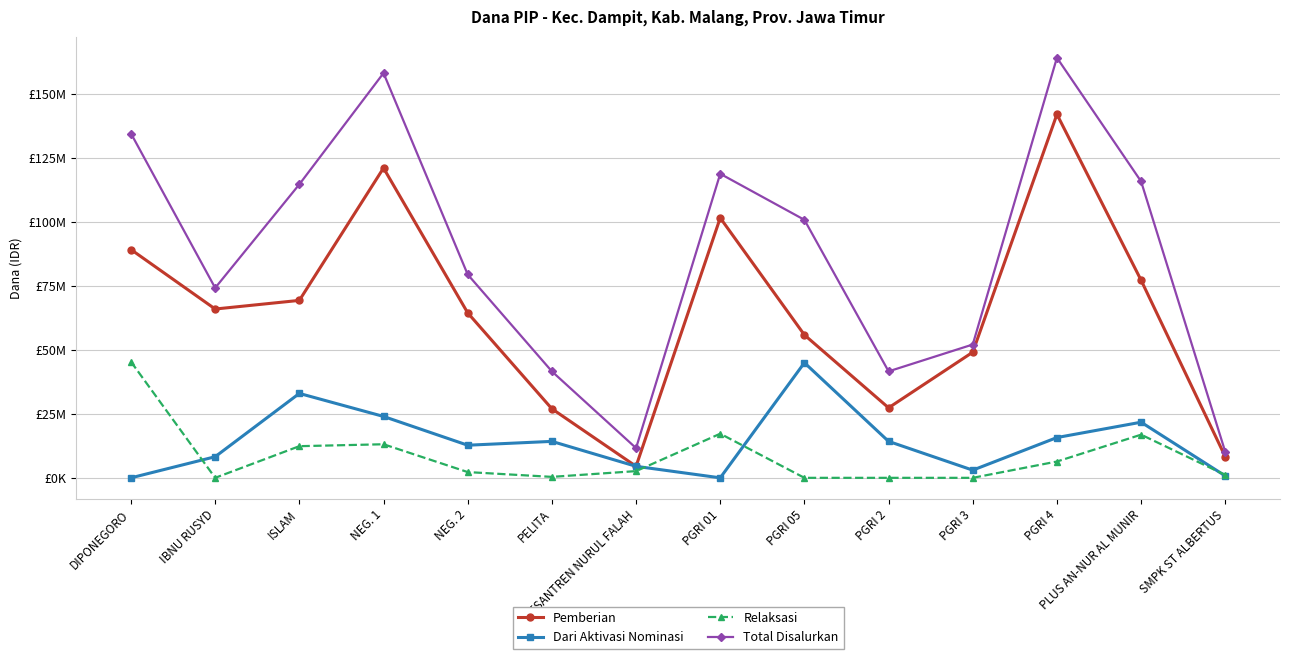

What is the value of the Dari Aktivasi Nominasi point at the 7th from the left?

4500000